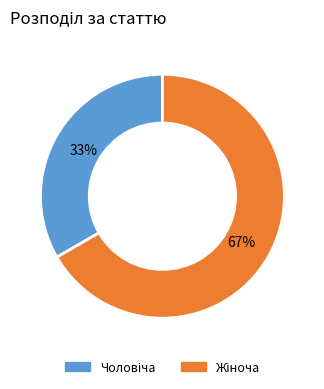

To the nearest percent, what is the average slice percentage?

50%